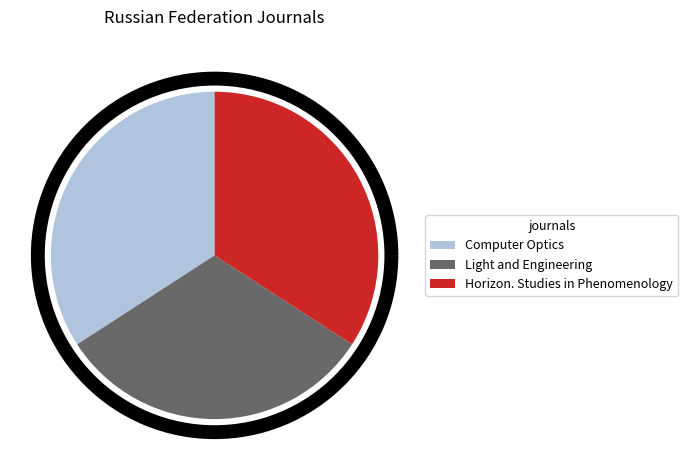

How many slices are in this pie chart?

3